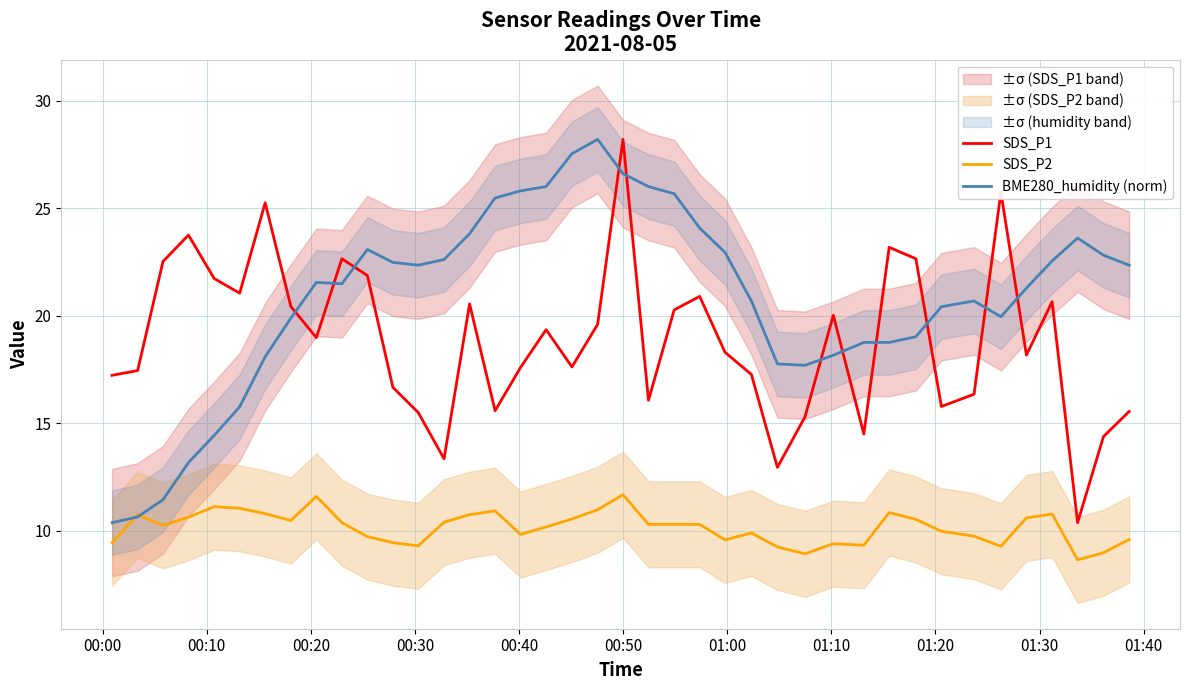

How many data points in BME280_humidity (norm) are less than 21?

18